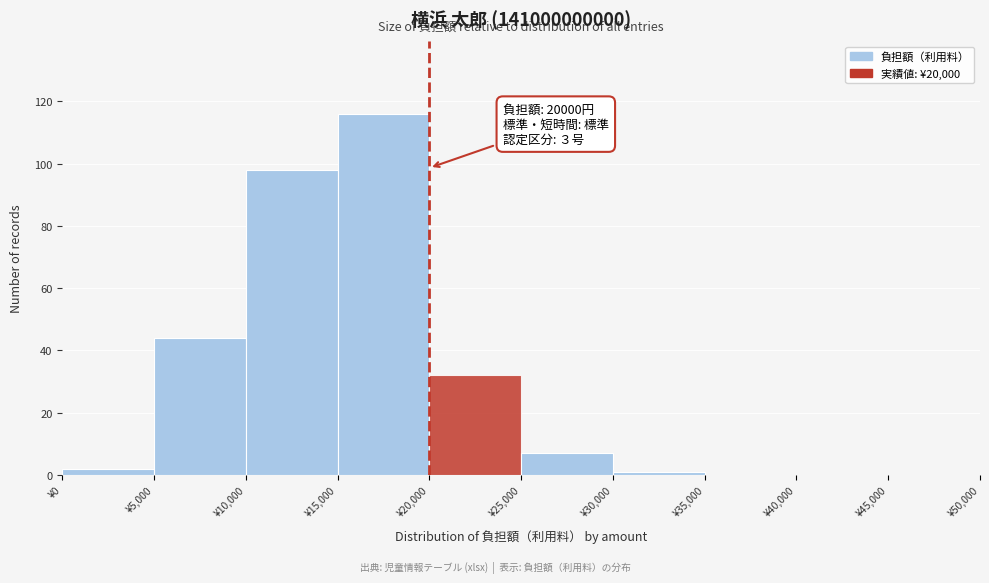

Over which range of the x-axis is the bar tallest?

15000 to 20000